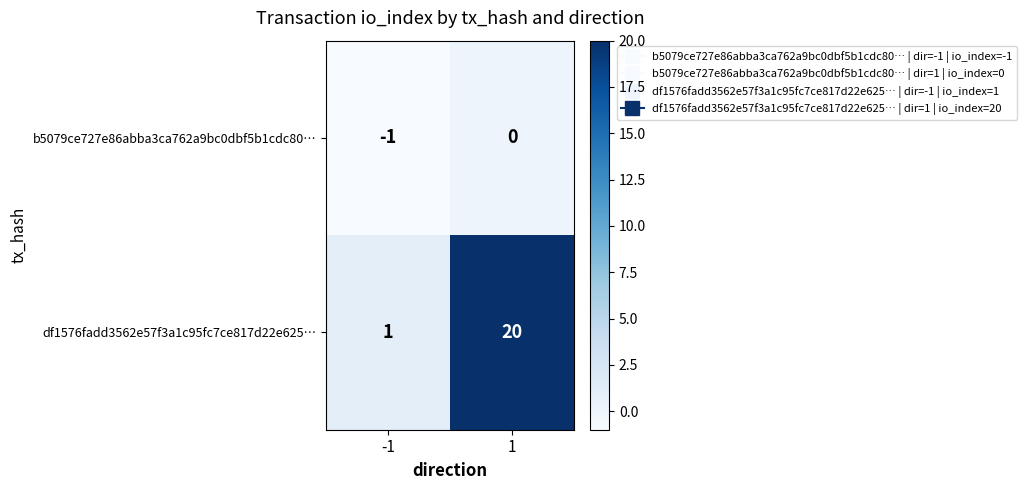

What is the sum of the df1576fadd3562e57f3a1c95fc7ce817d22e625… values at -1 and 1?

21